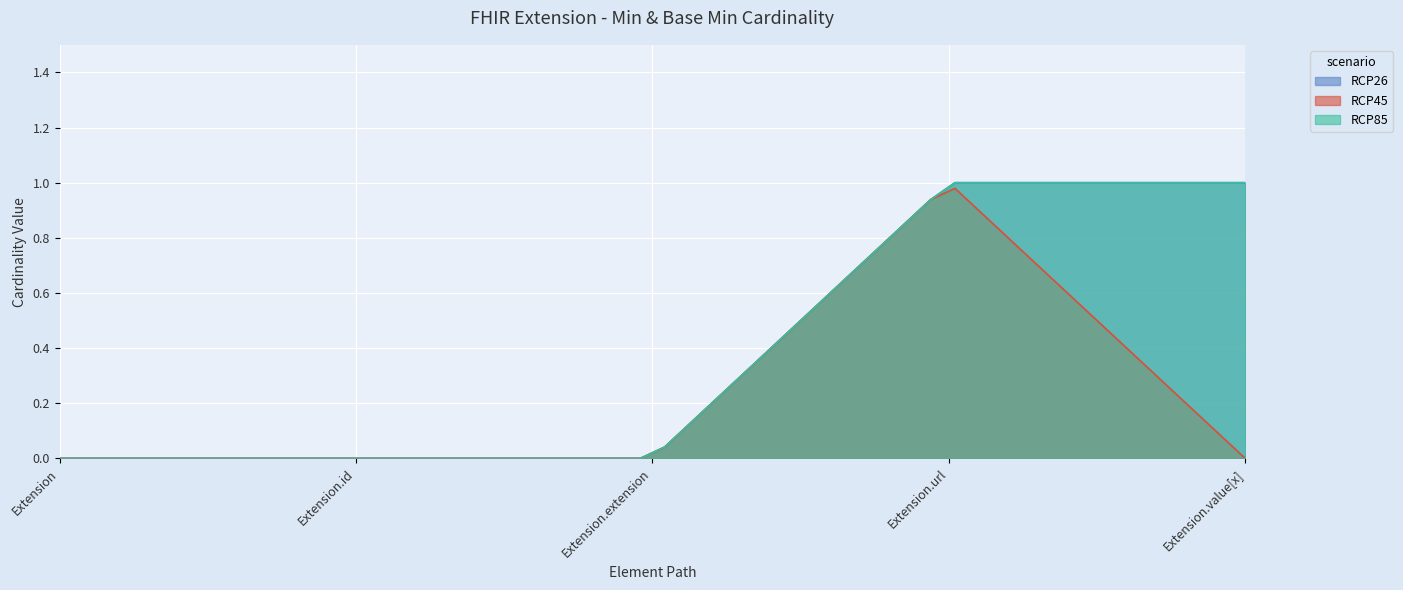

Where is the first local minimum for RCP45?

Extension.value[x]